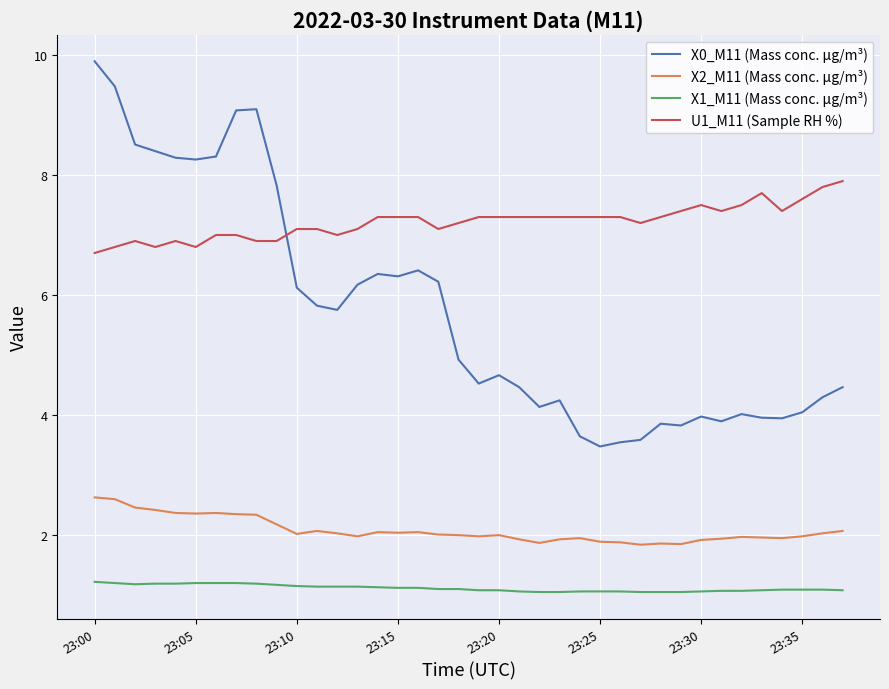

True or false: X2_M11 (Mass conc. μg/m³) has more than 0 interior local peaks.

True